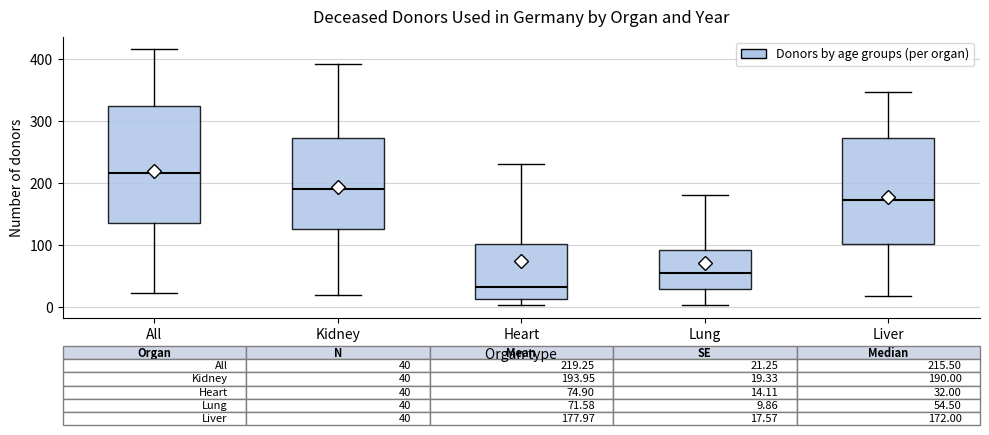

Which box's median line is the highest?

All